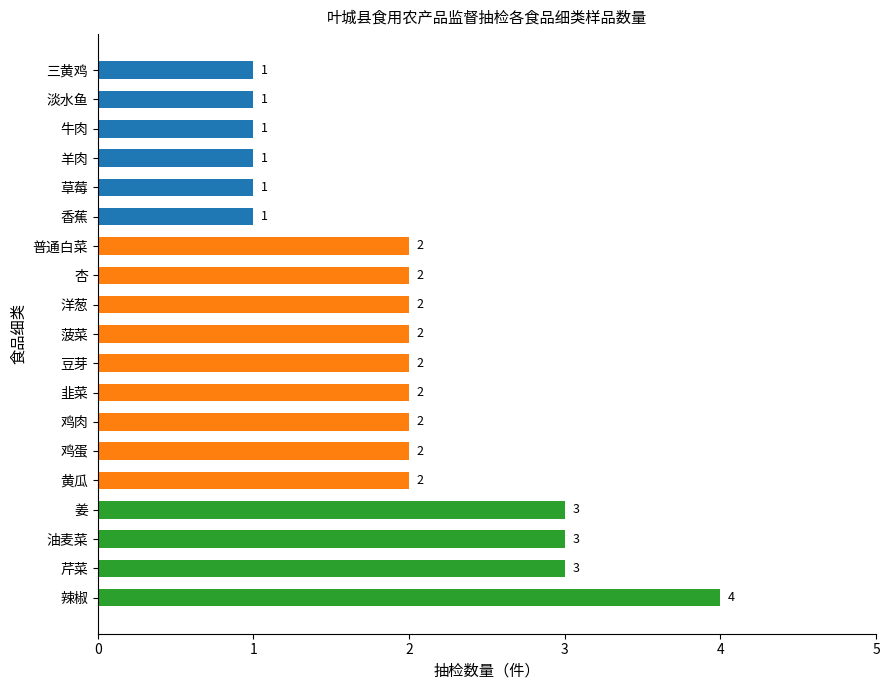

Approximately how many times larger is the value at 豆芽 compared to 菠菜?

1.0